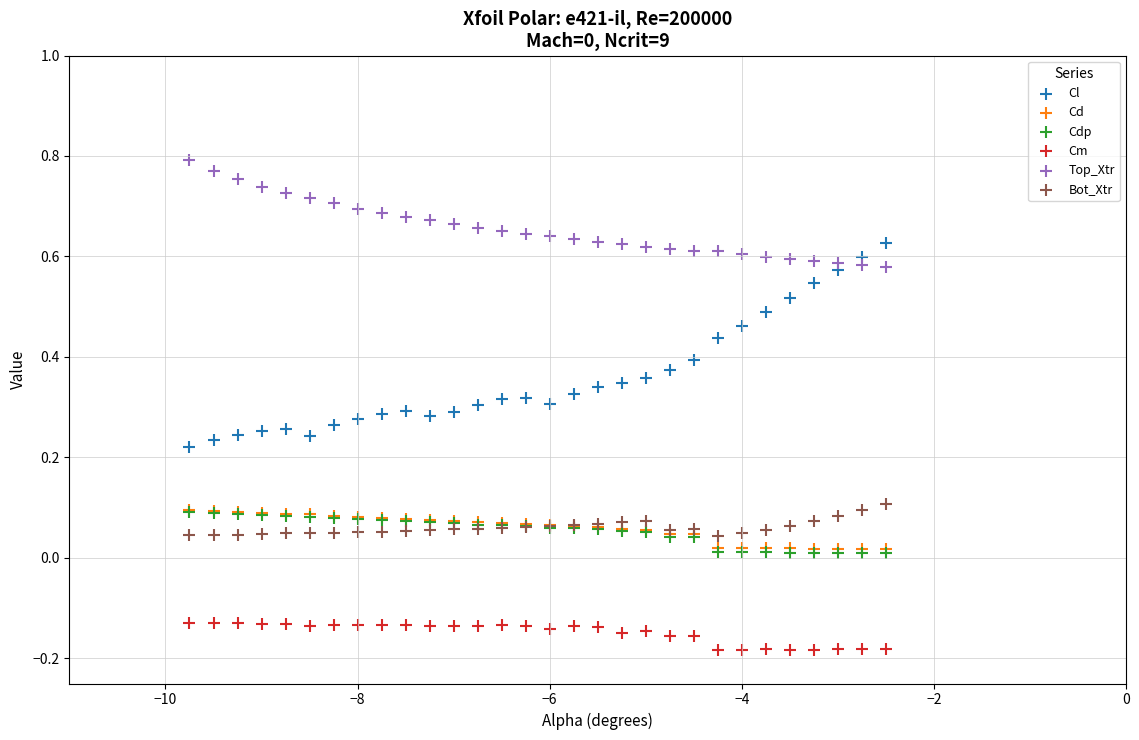

What are all the series names shown in the legend?

Cl, Cd, Cdp, Cm, Top_Xtr, Bot_Xtr